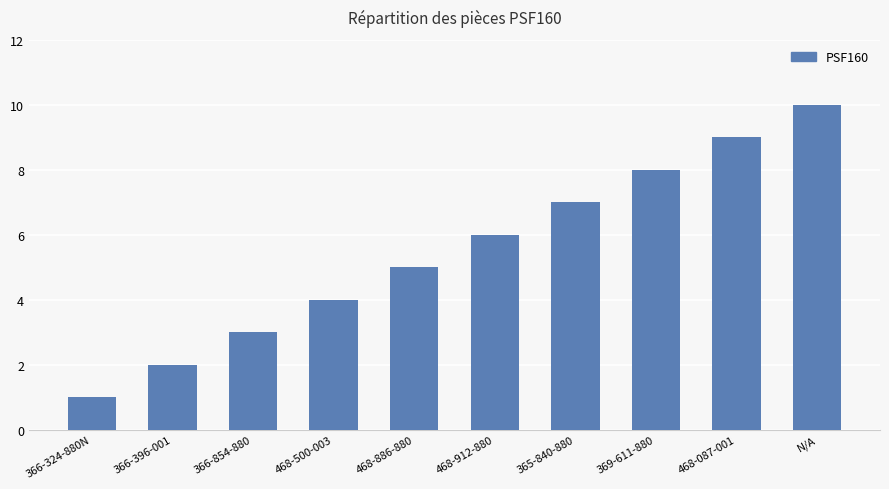

What is the sum of the values at 468-500-003 and 366-396-001?

6